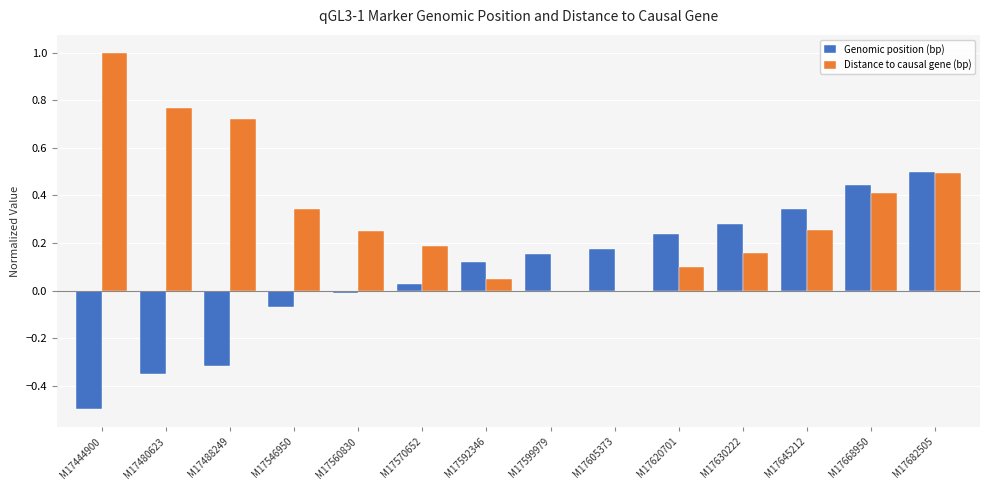

The Genomic position (bp) series shows -0.1 at M17488249. True or false?

False